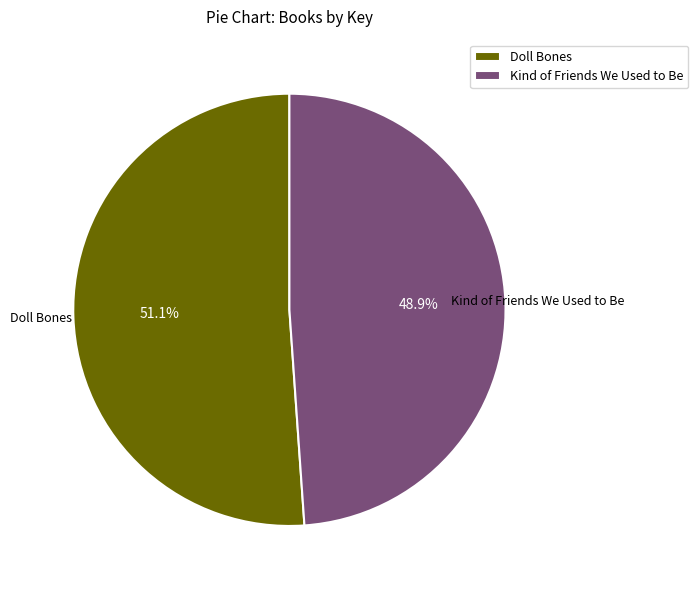

How many slices are in this pie chart?

2